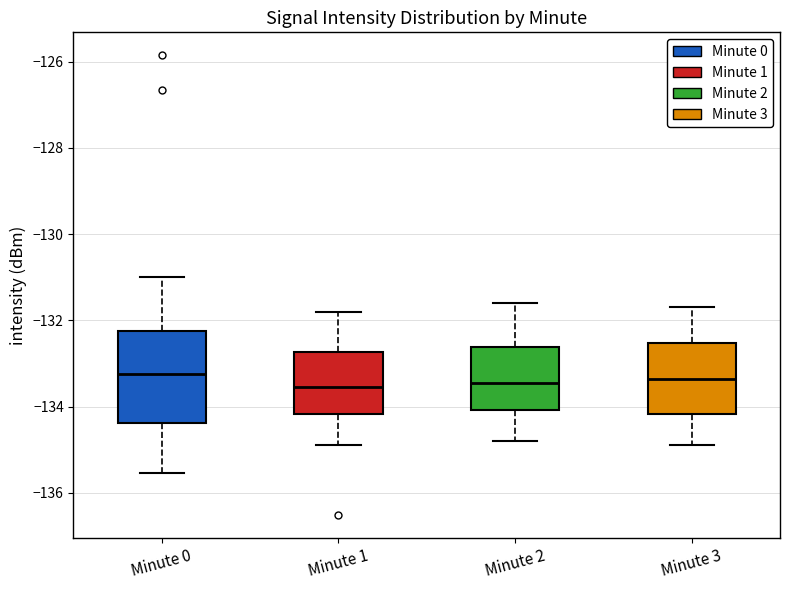

Reading left to right, transcribe this box plot: for each box, give where its median line is, the range the box spans, and where its two whiskers end, as read against the y-axis. The values are not printed on the chart, so give them approximately, as read against the axis.

Minute 0: median -133.2, box -134.4 to -132.2, whiskers -135.6 to -131.0
Minute 1: median -133.6, box -134.2 to -132.8, whiskers -134.8 to -131.8
Minute 2: median -133.4, box -134.0 to -132.6, whiskers -134.8 to -131.6
Minute 3: median -133.4, box -134.2 to -132.6, whiskers -134.8 to -131.6